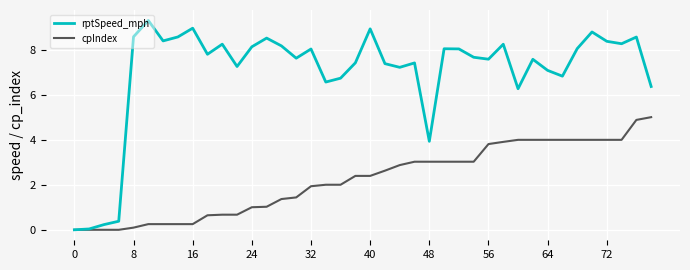

What is the average value of the rptSpeed_mph series?

7.0